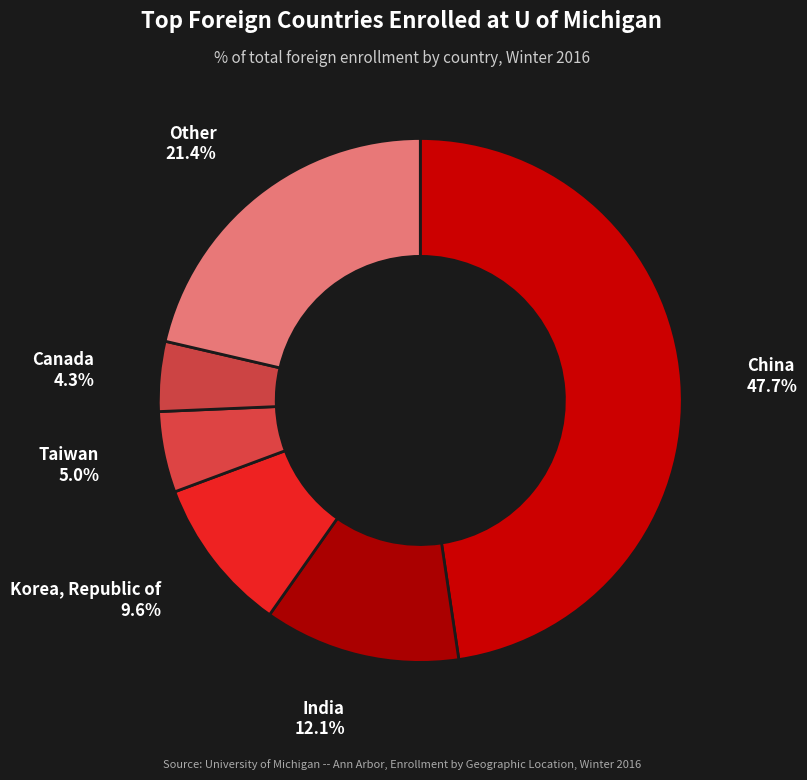

What is the largest slice in the pie chart?

China